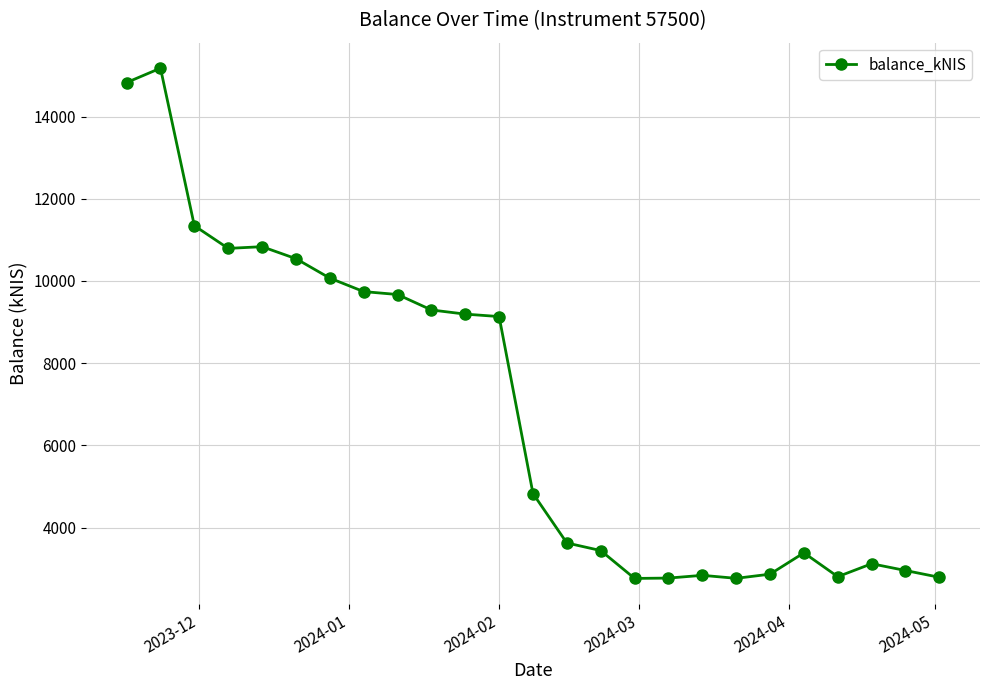

What is the maximum value shown in the chart?

15176.7